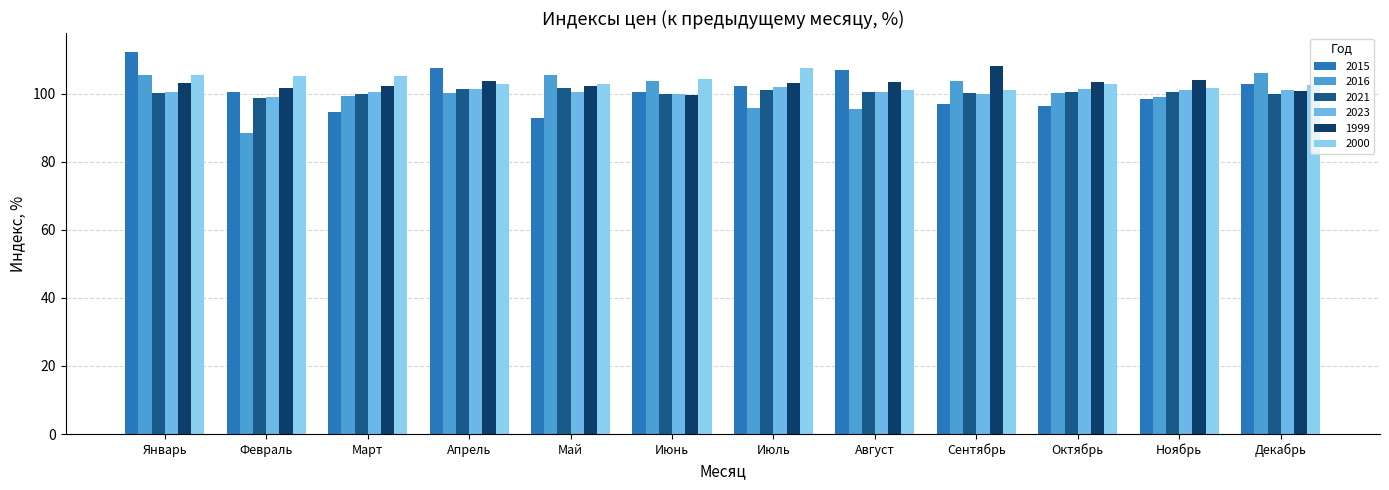

How many values in the 2000 series are below 102?

3